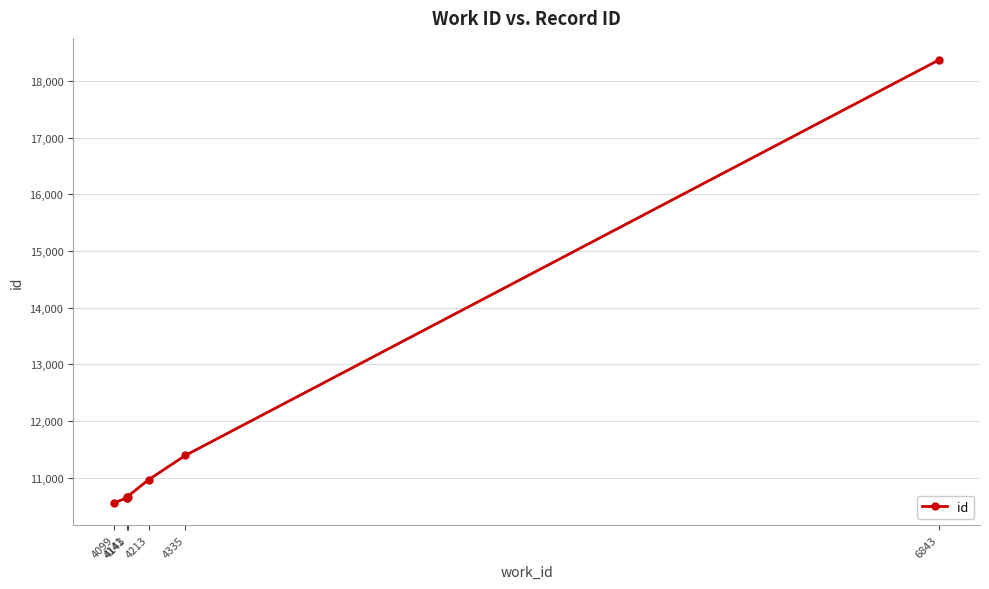

How many lines are shown in the chart?

1